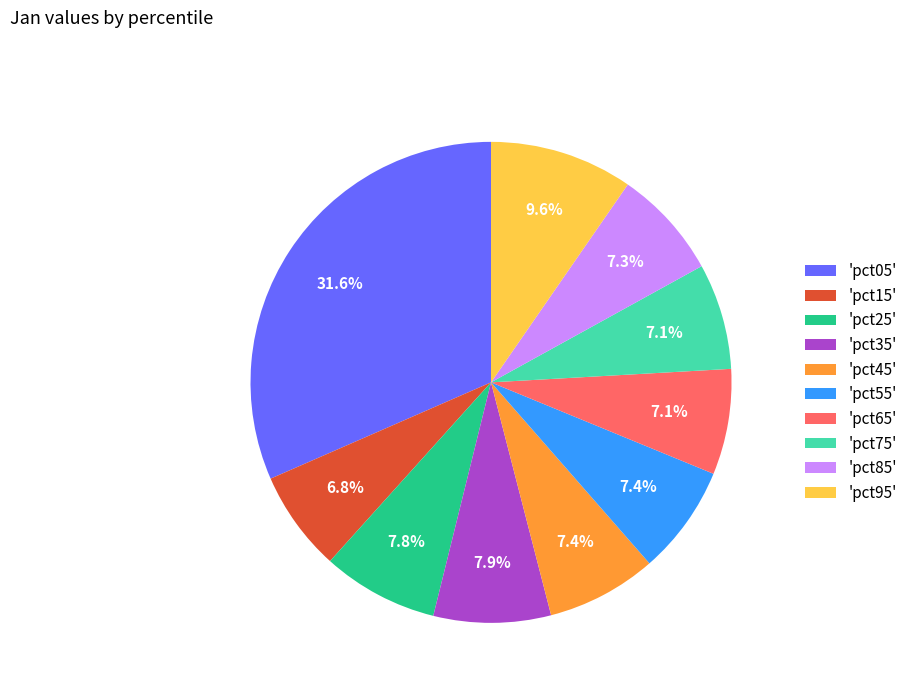

Which has a higher value, 'pct05' or 'pct95'?

'pct05'